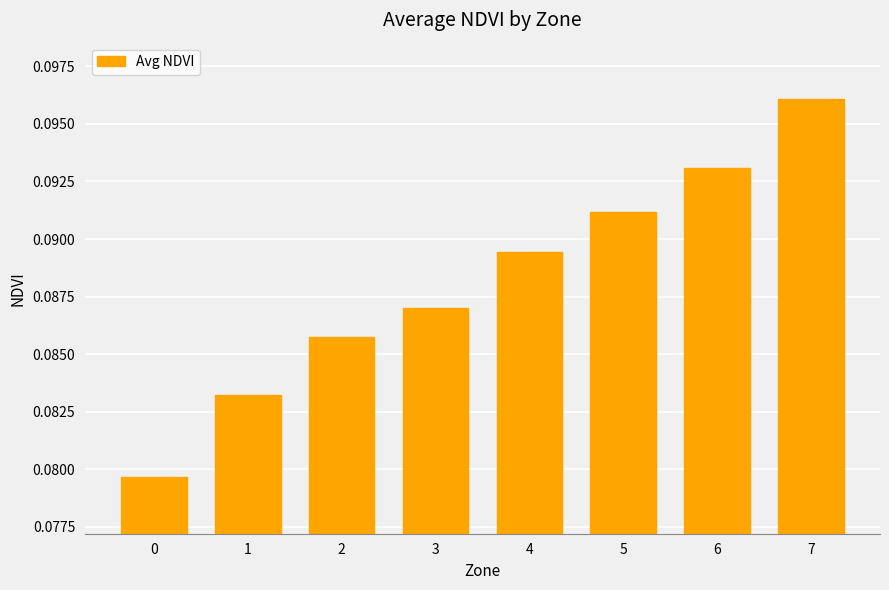

What is the sum of all values?

0.7